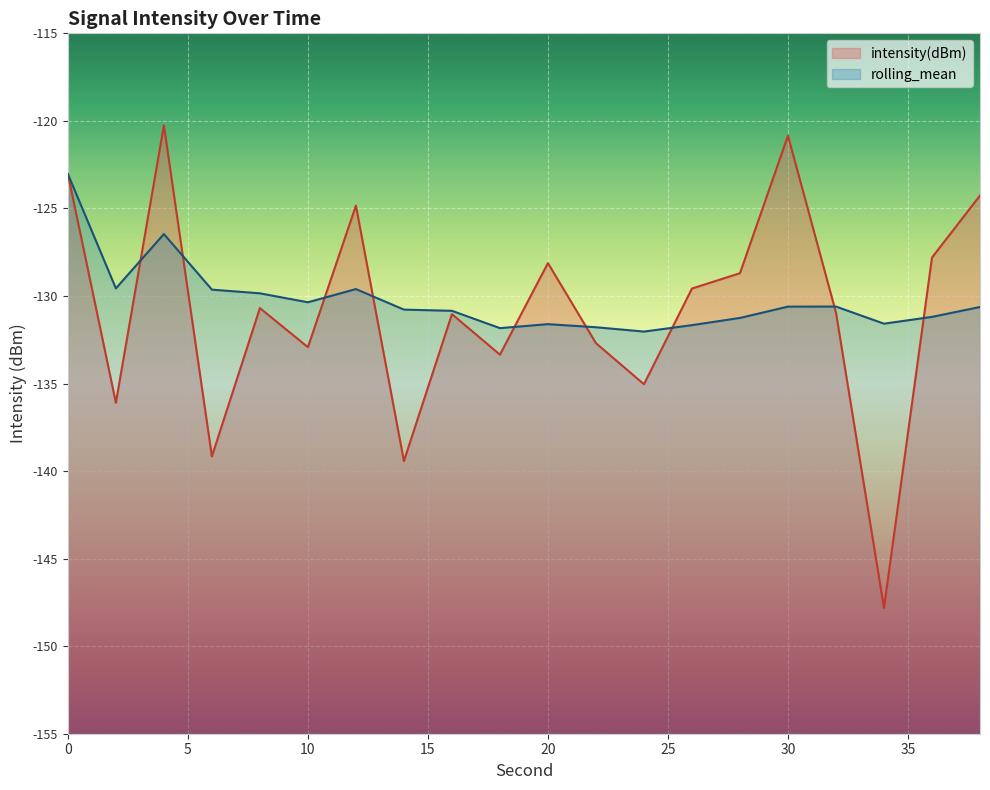

Count the number of data series in this chart.

2